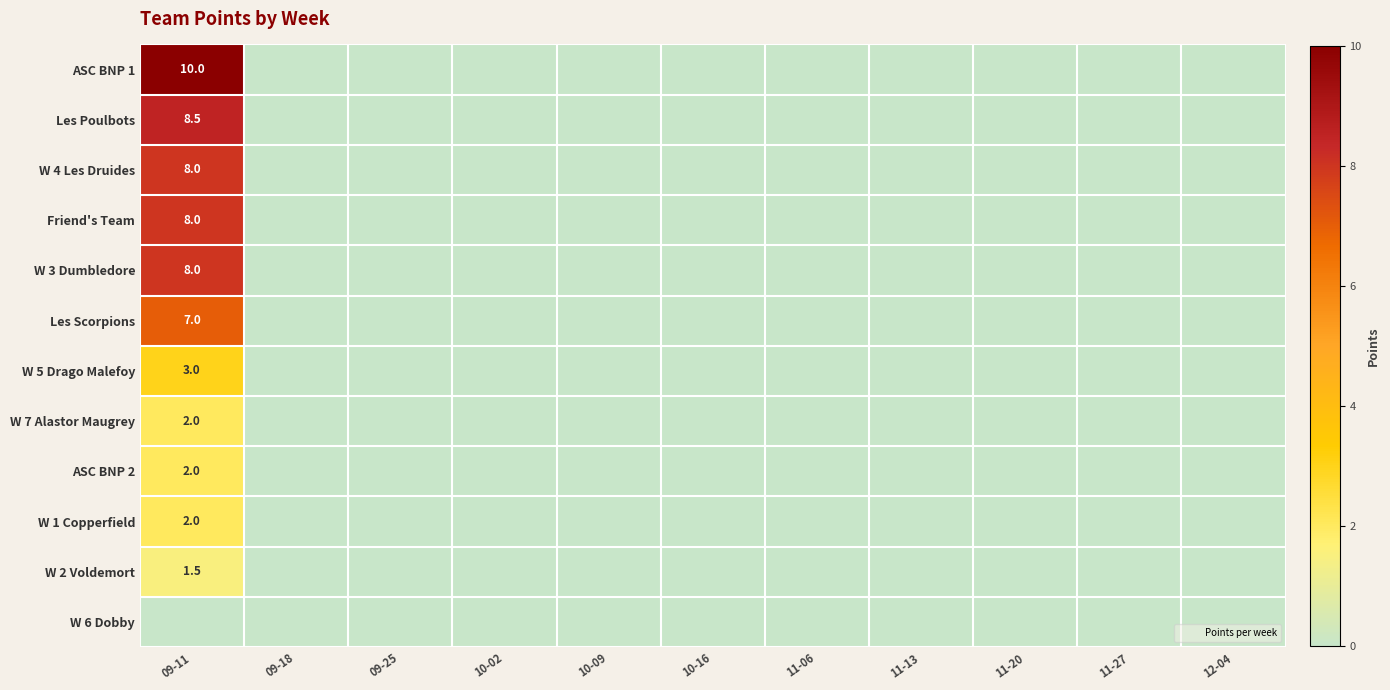

What is the maximum value for W 2 Voldemort?

1.5